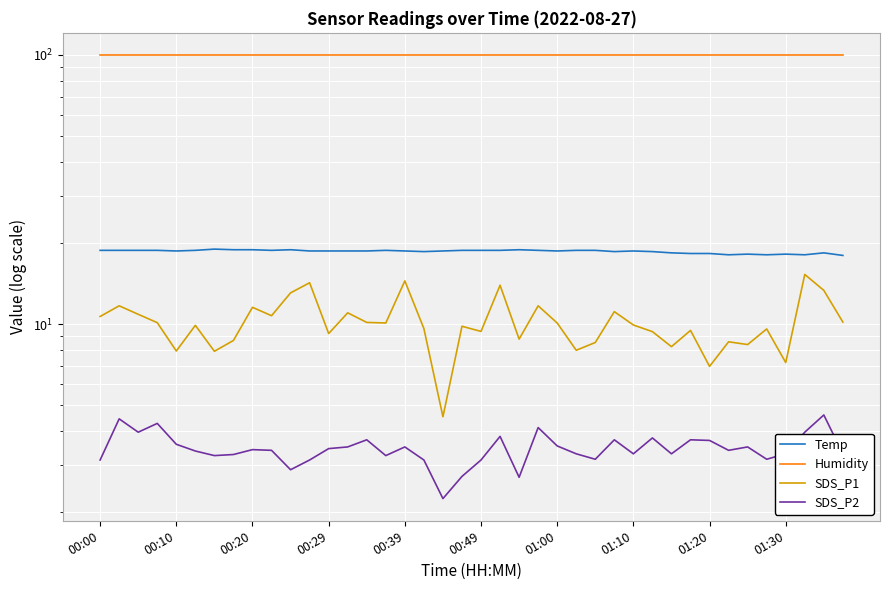

What is the difference between the highest and lowest values at 00:29?

96.5